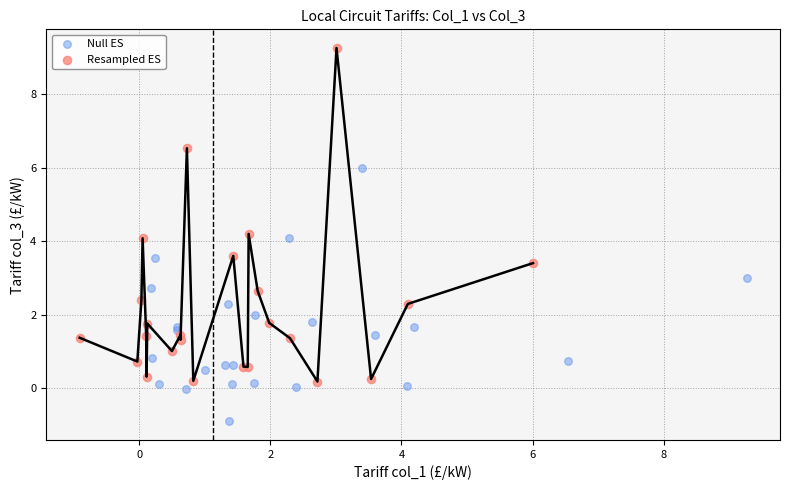

Which series reaches the minimum Y coordinate?

Null ES